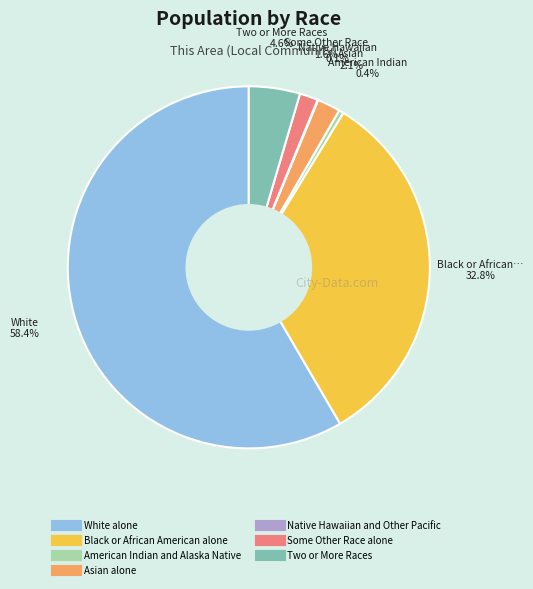

What percentage is the Some Other Race alone slice, to the nearest percent?

2%